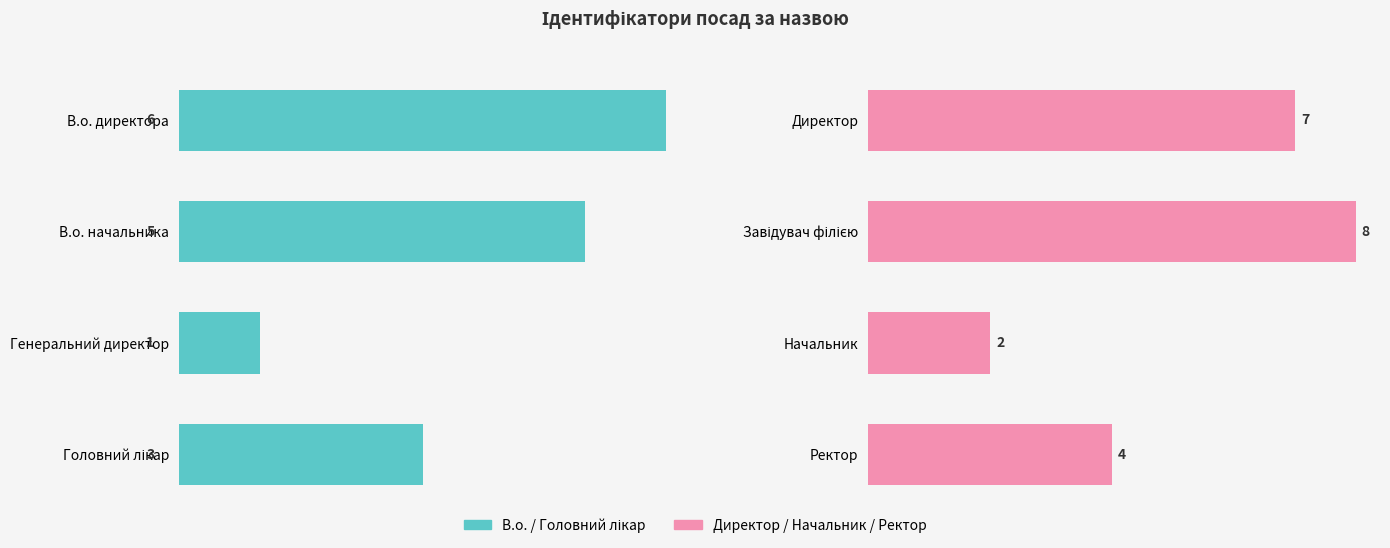

What is the total value across all series at 0?

13